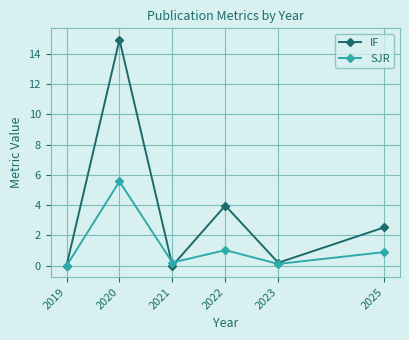

Is the value of SJR at 2022 greater than the value of IF at 2019?

Yes